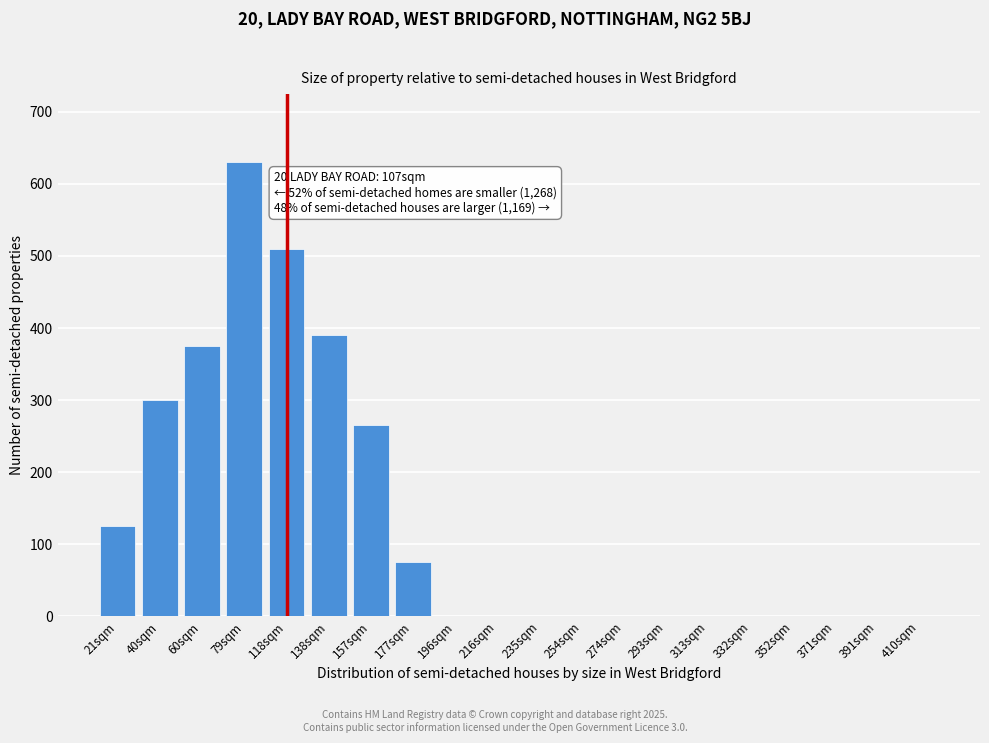

Reading right to left, what are all the values shown in this chart?

410sqm=0	391sqm=0	371sqm=0	352sqm=0	332sqm=0	313sqm=0	293sqm=0	274sqm=0	254sqm=0	235sqm=0	216sqm=0	196sqm=0	177sqm=75	157sqm=265	138sqm=390	118sqm=510	79sqm=630	60sqm=375	40sqm=300	21sqm=125